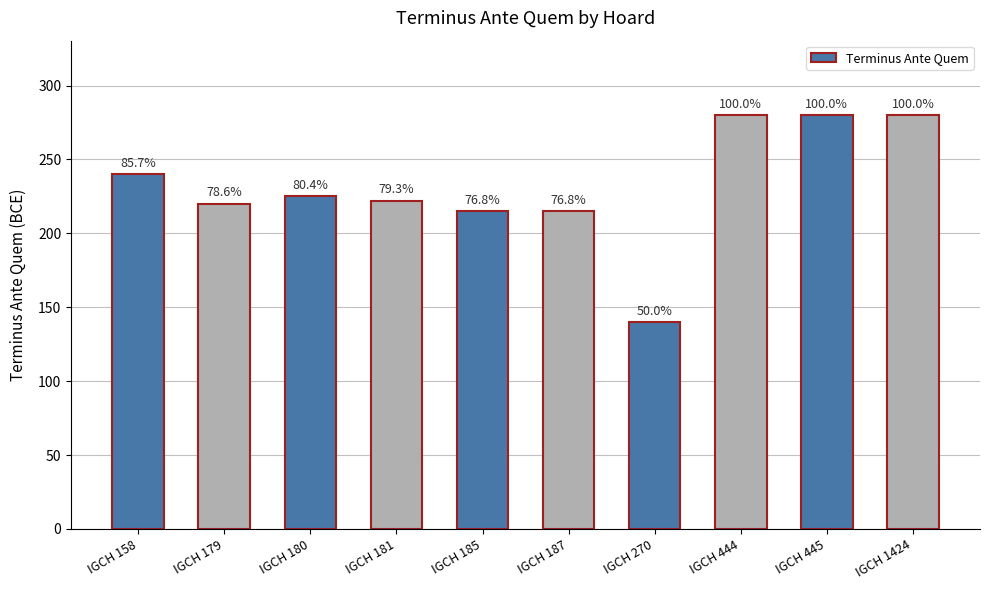

How many bars are there in total?

10